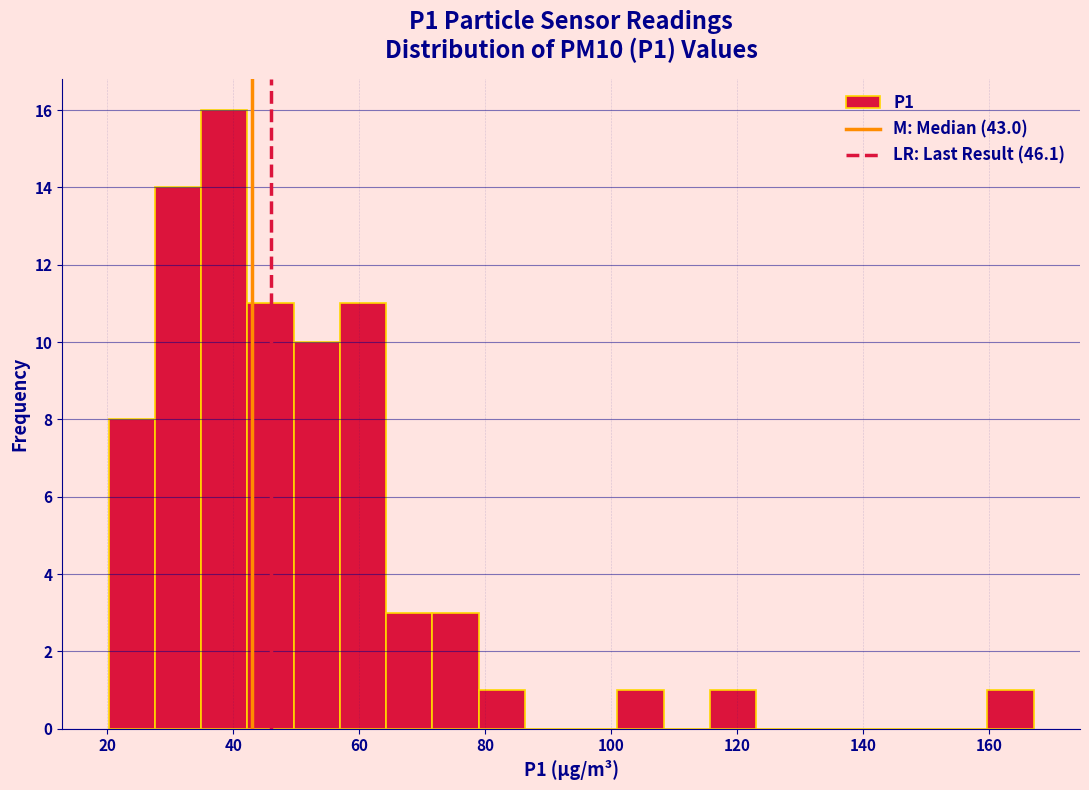

Around what value on the x-axis is the tallest bar? Give the approximate position of its centre, as read against the axis.

38